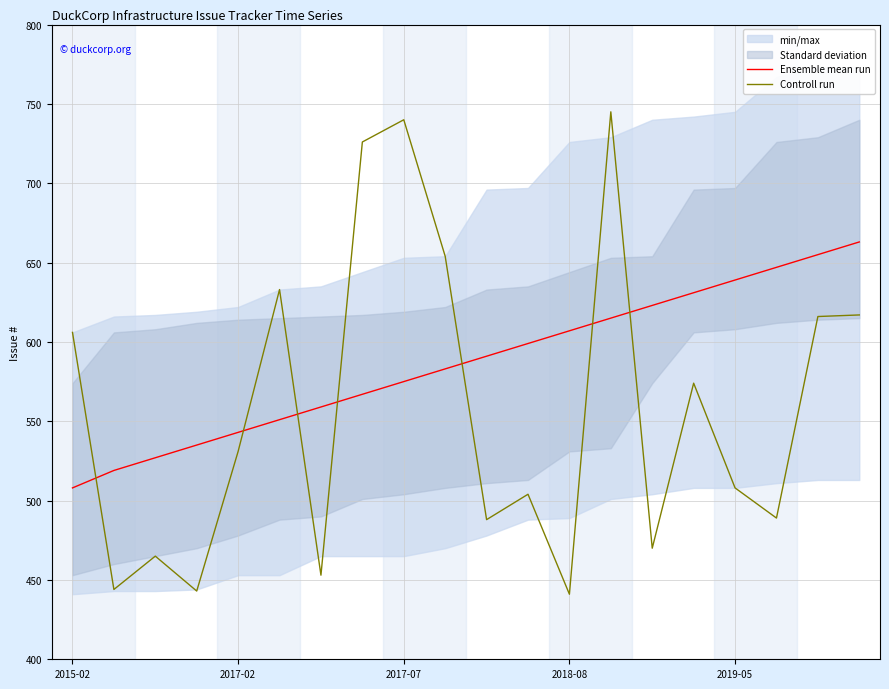

What is the difference between the maximum and minimum values in the Controll run series?

304